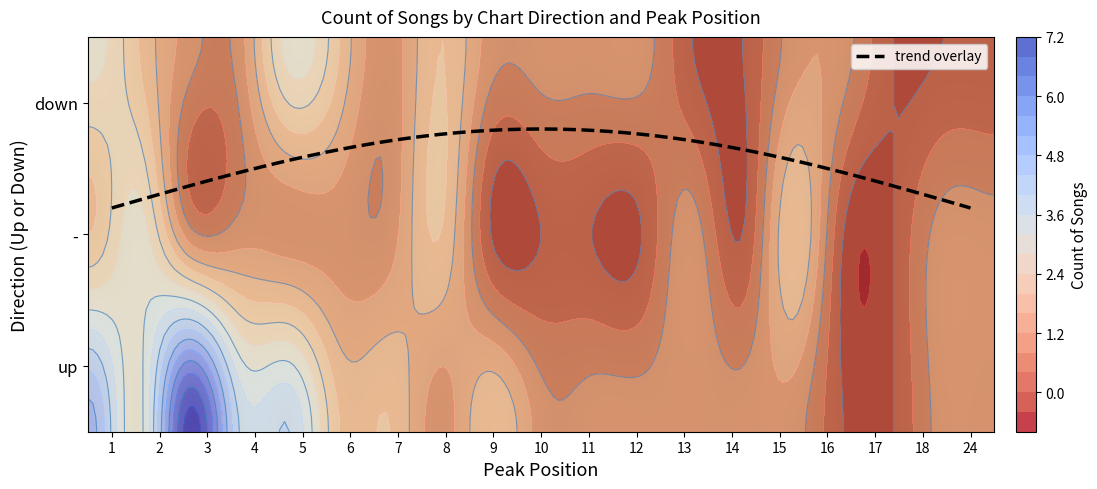

What is the approximate value of up at 3?

7